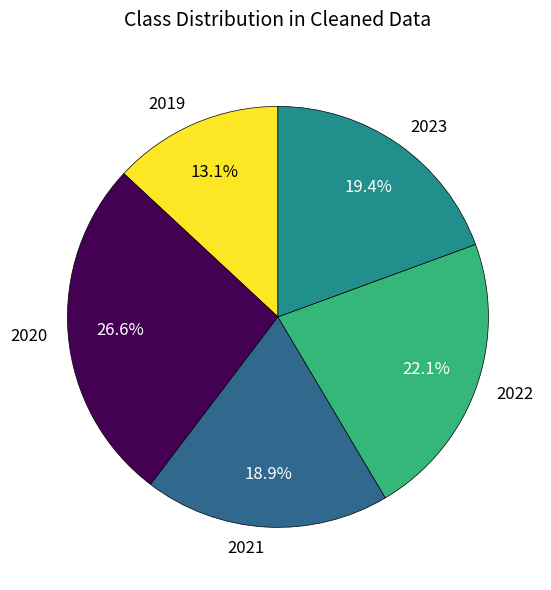

Count the number of slices in the pie.

5